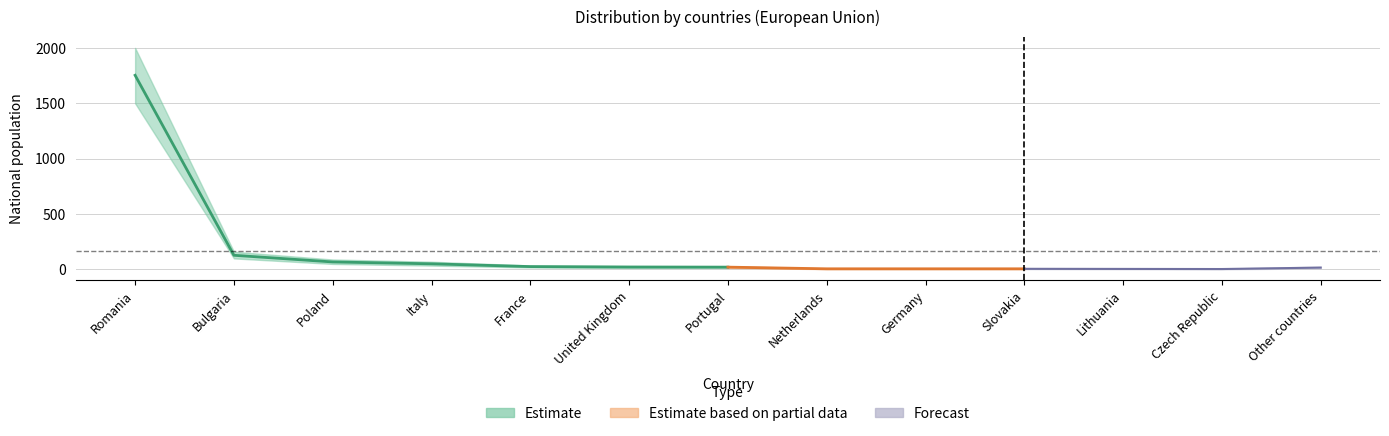

Reading left to right, list all the values displayed in this chart.

National population: 1753	128	68	51	26	22	21	6	6	6	5	4	17
National population lower: 1500	100	50	35	18	14	14	3	3	3	2	1	10
National population upper: 2000	160	90	70	36	32	30	10	10	10	9	8	25